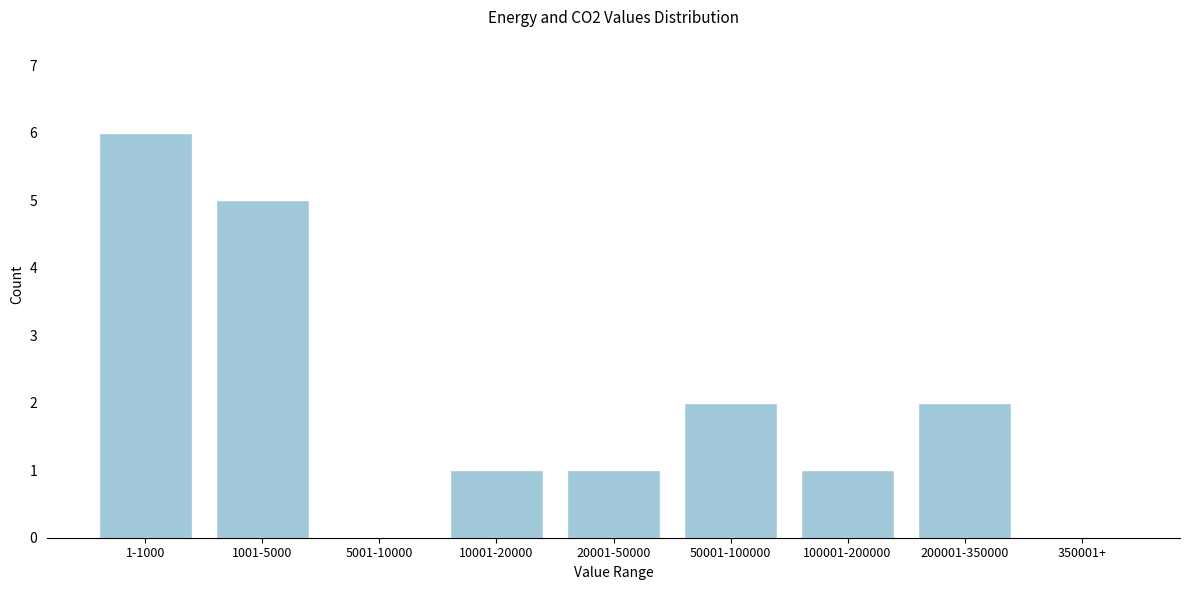

Reading left to right, what are all the values shown in this chart?

1-1000=6	1001-5000=5	5001-10000=0	10001-20000=1	20001-50000=1	50001-100000=2	100001-200000=1	200001-350000=2	350001+=0